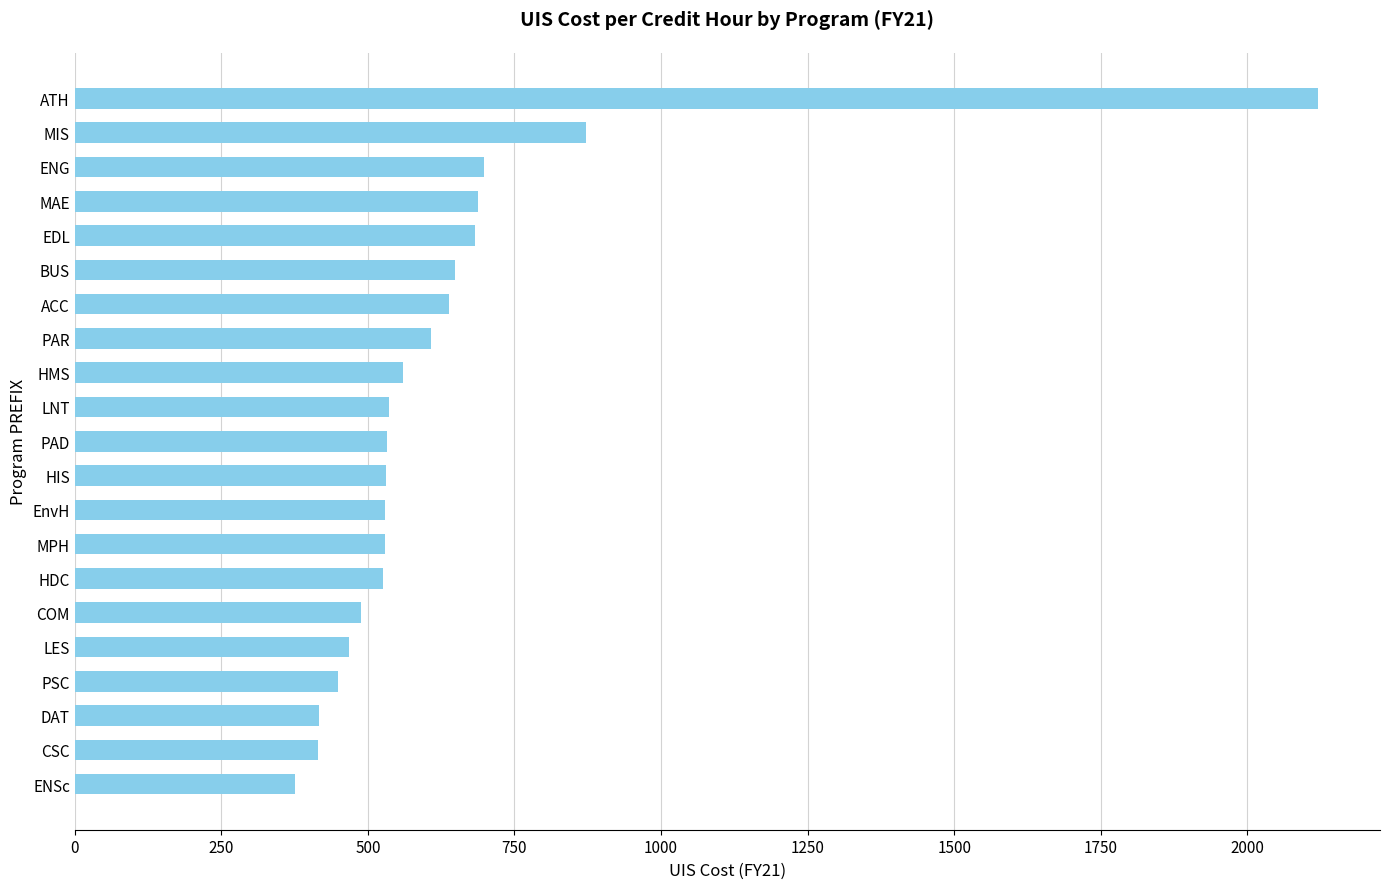

What is the average value?

633.7